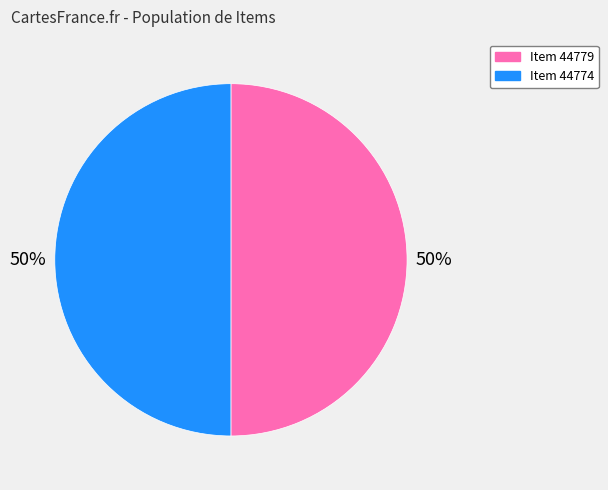

How many segments does this pie chart have?

2